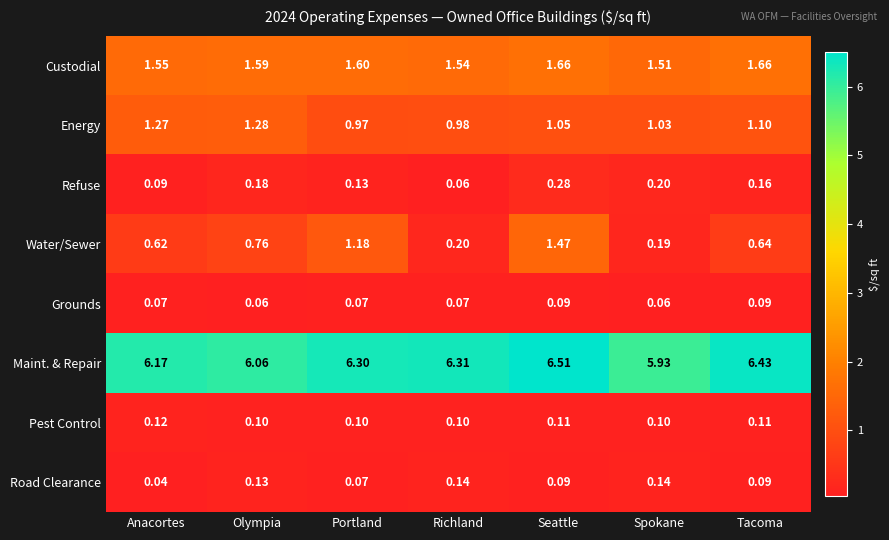

Which category has the highest value across all series?

Seattle